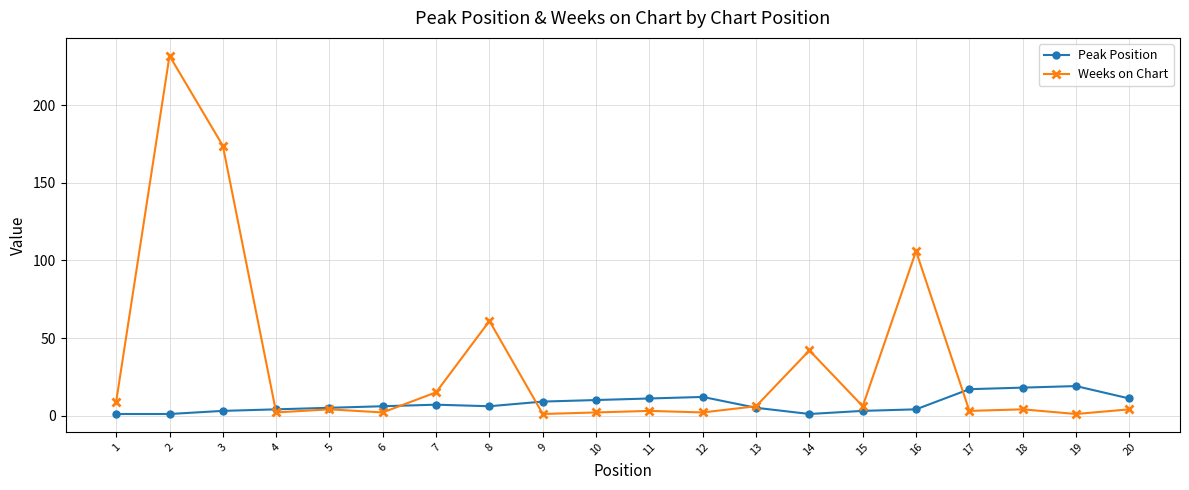

What is the greatest value displayed?

232